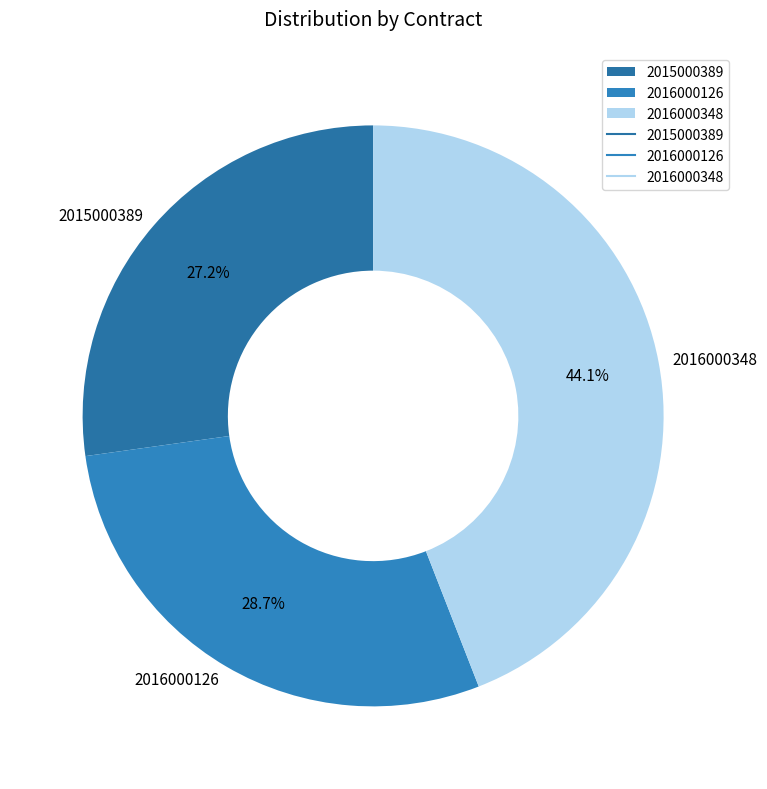

Which slice is the largest?

2016000348